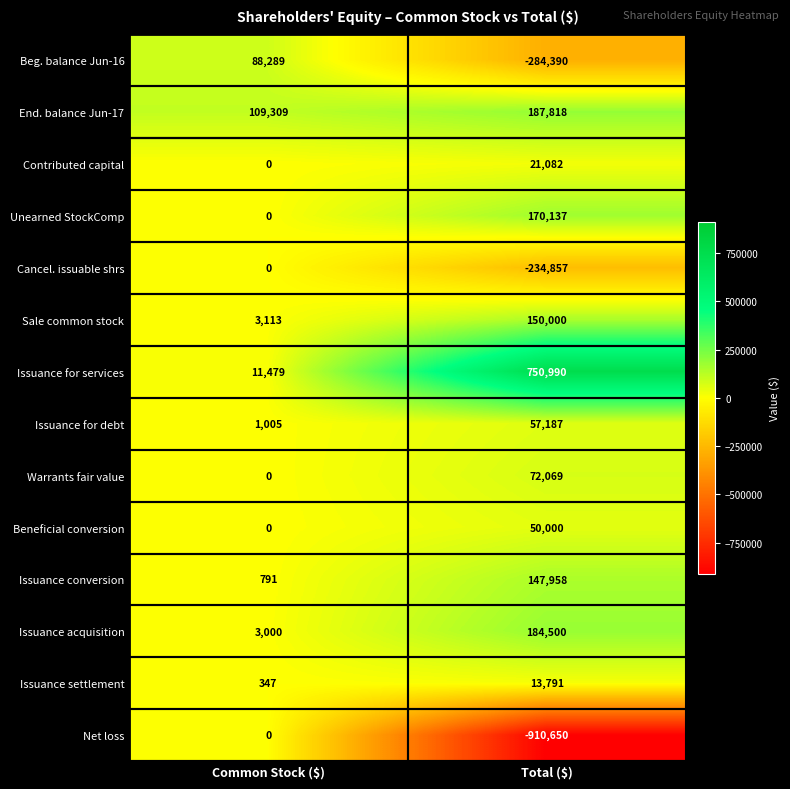

At which category does the chart reach its peak across all series?

Total ($)